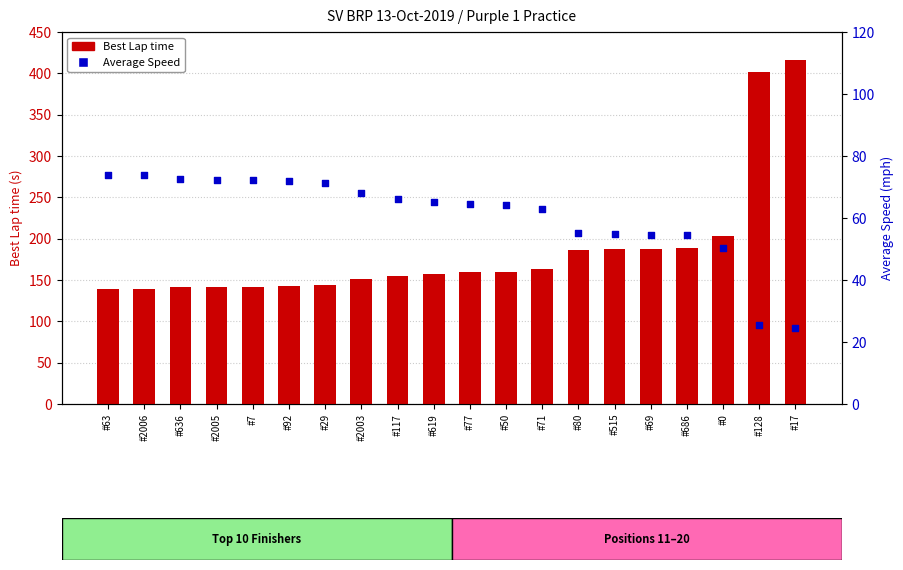

Which series has the largest total across all categories?

Best Lap time